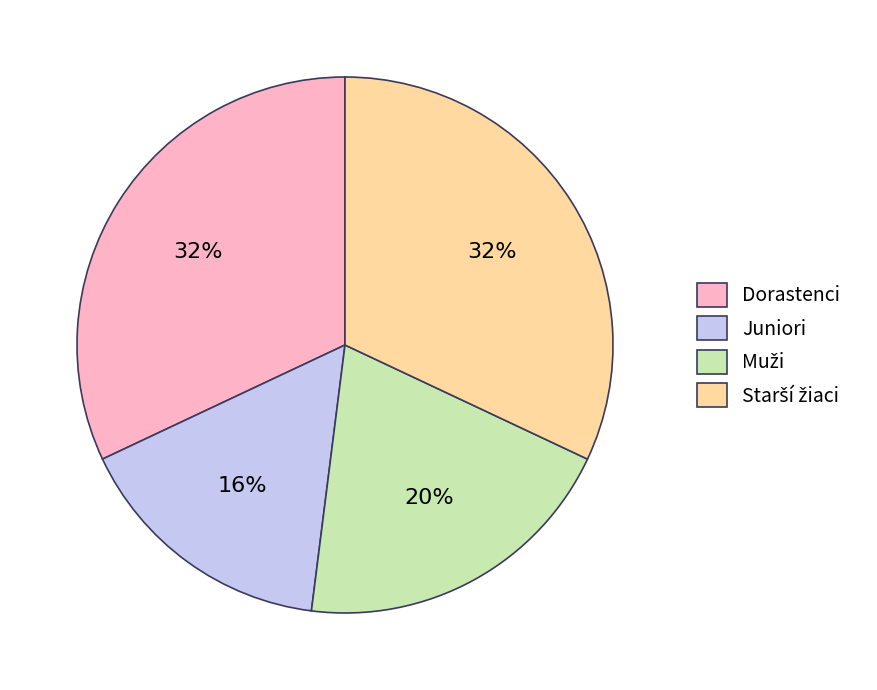

Is there any slice that represents more than half of the pie?

No